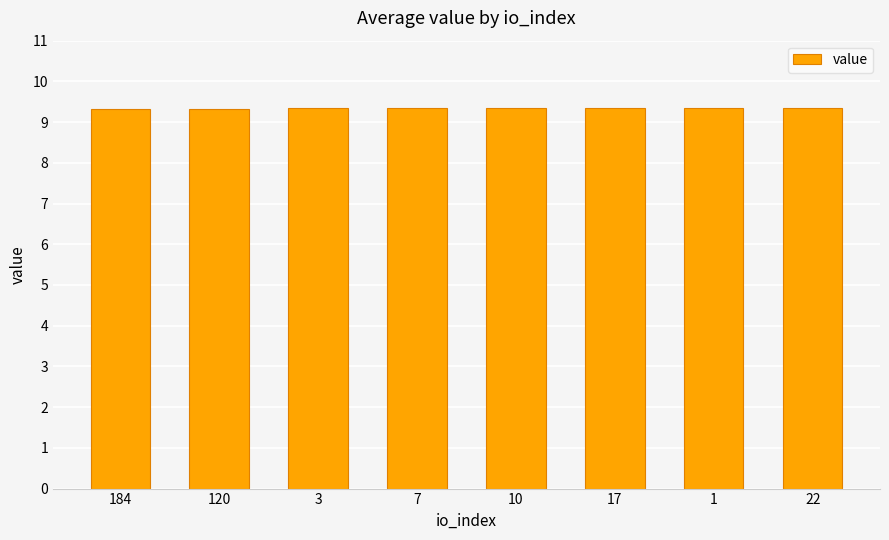

What is the ratio of the value at 120 to the value at 17?

1.0